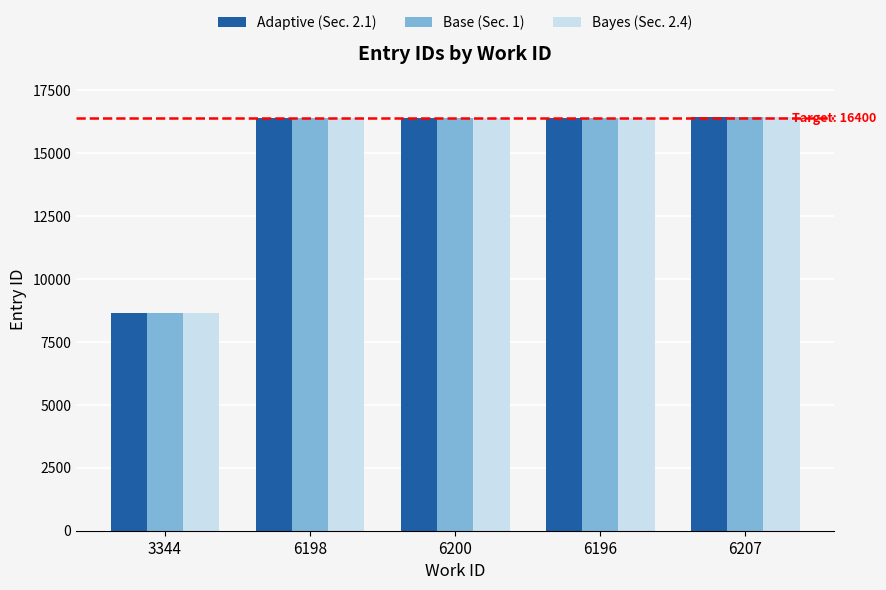

What is the value of the Bayes (Sec. 2.4) bar at the 3rd from the left?

16397